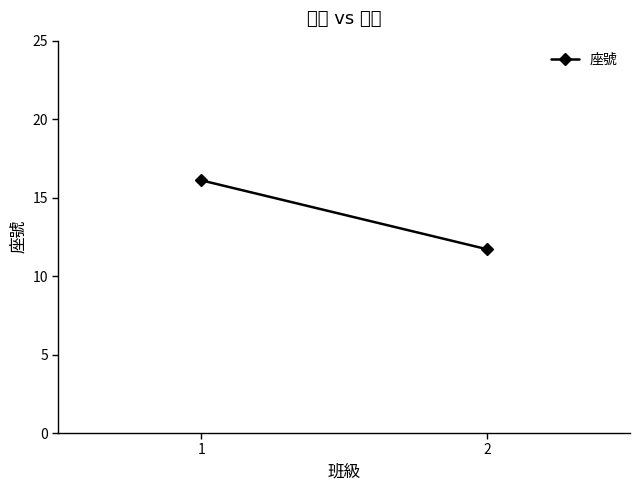

True or false: the data shows 18.2 at 2.

False